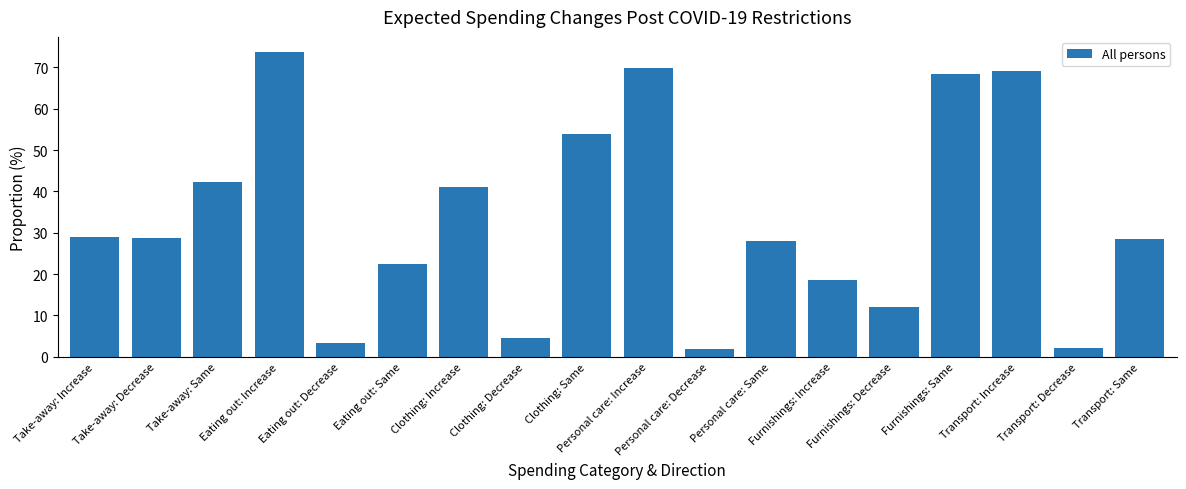

How many data points does each series have?

18